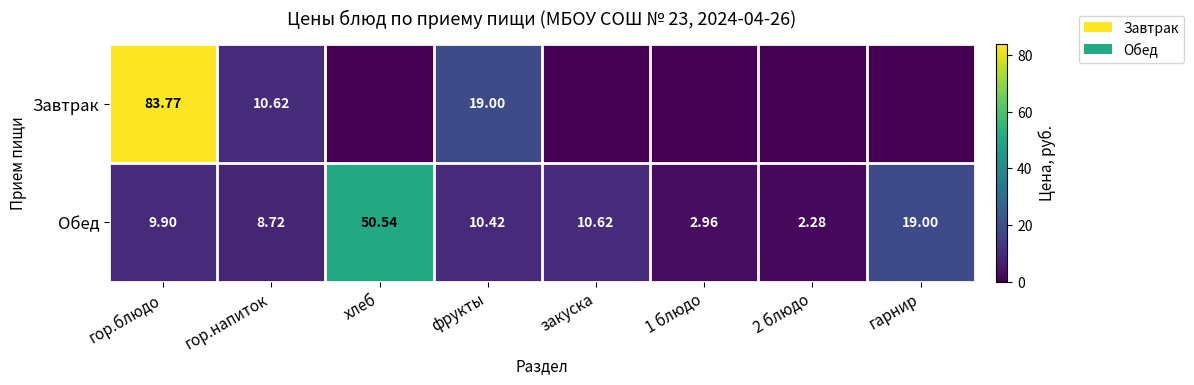

What is the total value across all series at фрукты?

29.4